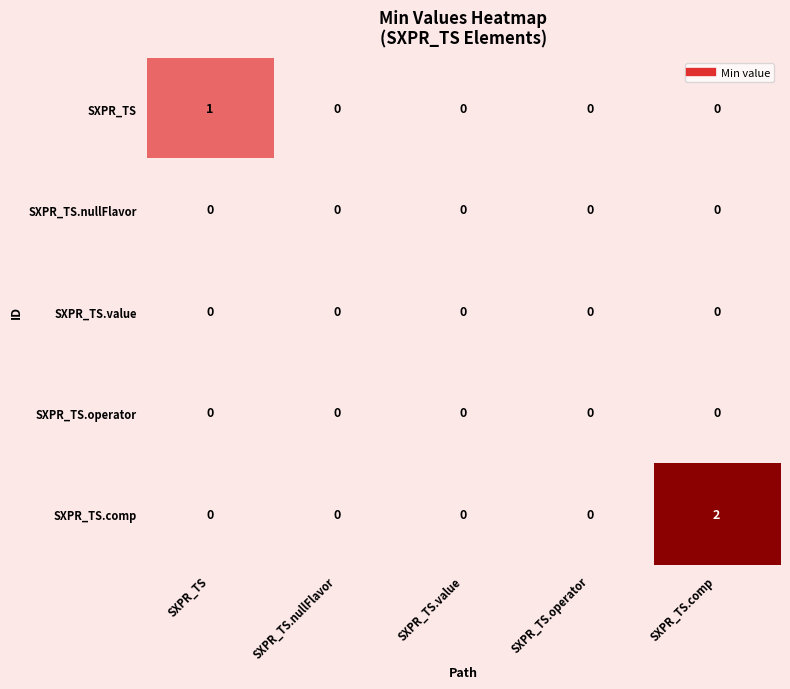

Which series has the widest spread of values?

SXPR_TS.comp